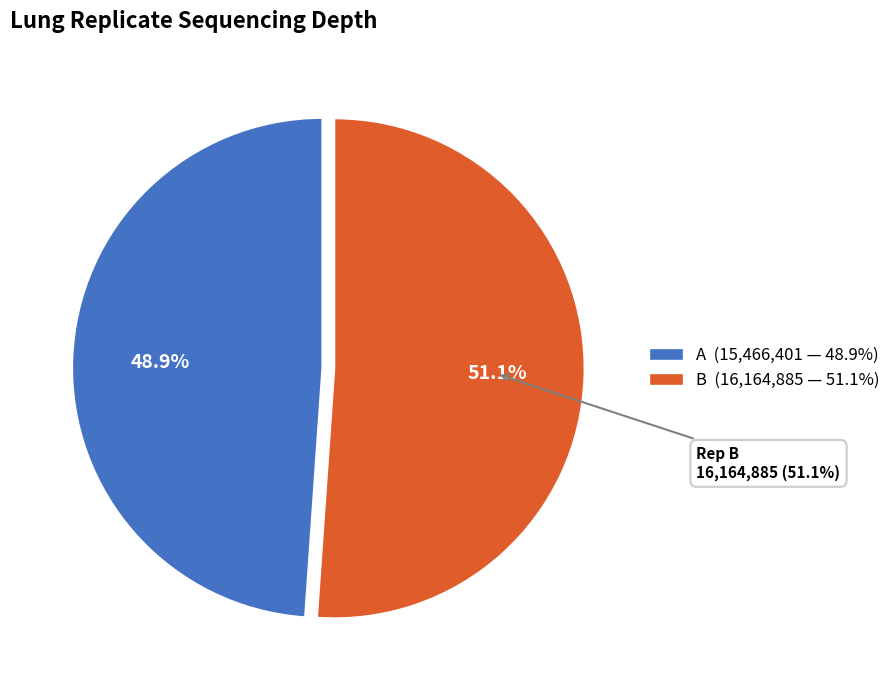

To the nearest percent, what portion does B represent?

51%